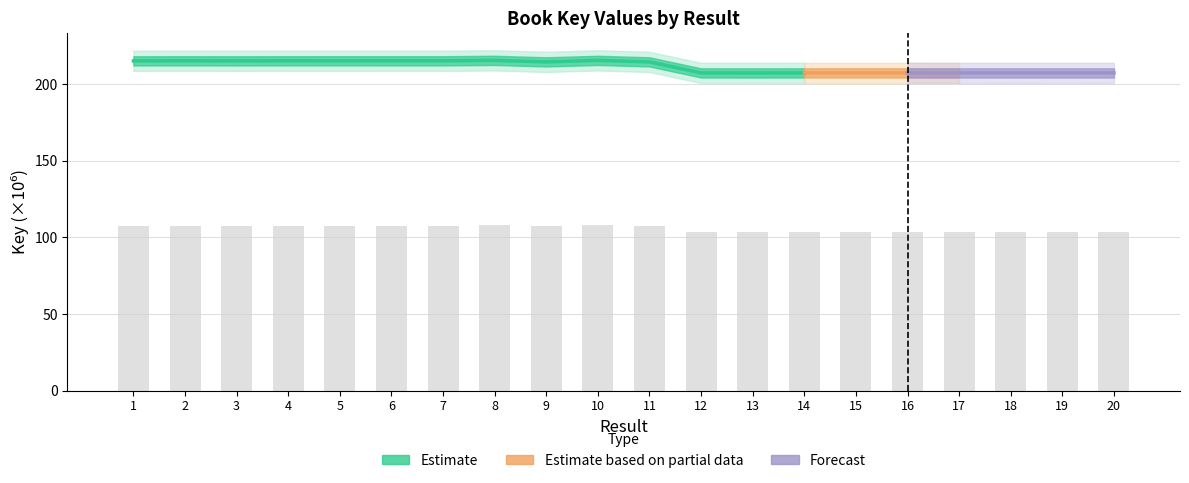

List the labels in order of value, smallest first.

13, 17, 19, 15, 18, 12, 20, 14, 16, 9, 11, 3, 1, 6, 7, 4, 2, 5, 10, 8